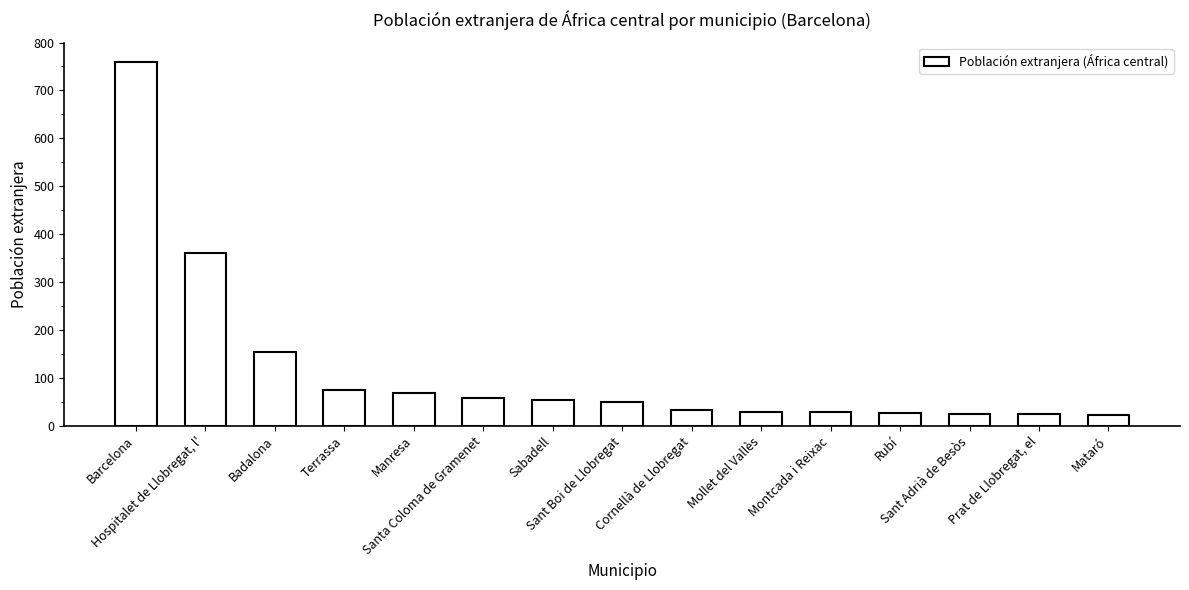

True or false: the data shows 204 at Hospitalet de Llobregat, l'.

False